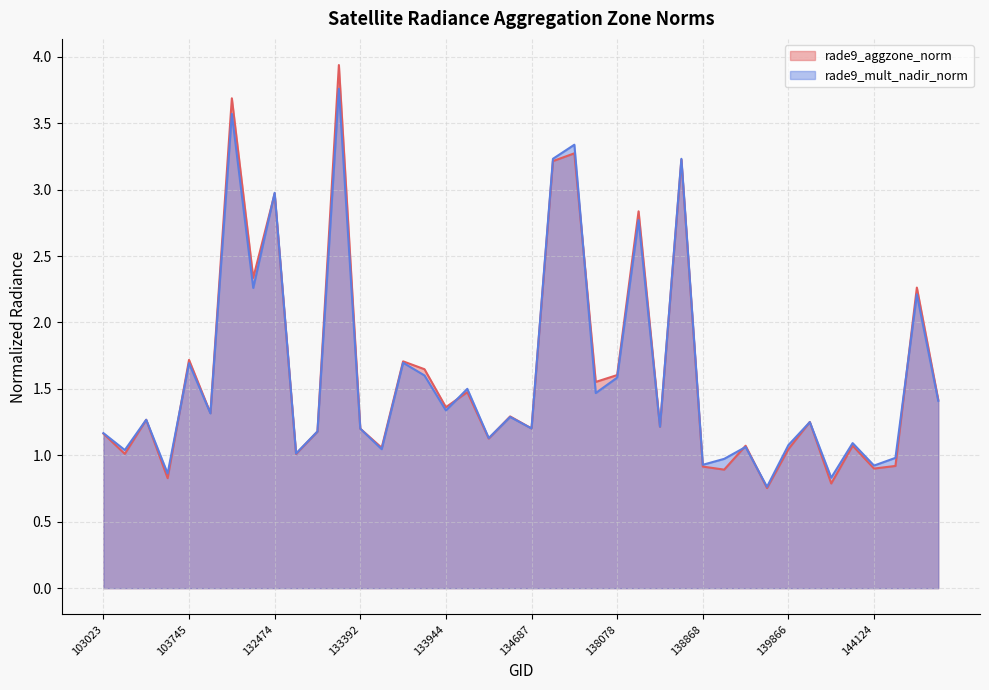

What is the minimum value for rade9_mult_nadir_norm?

0.8